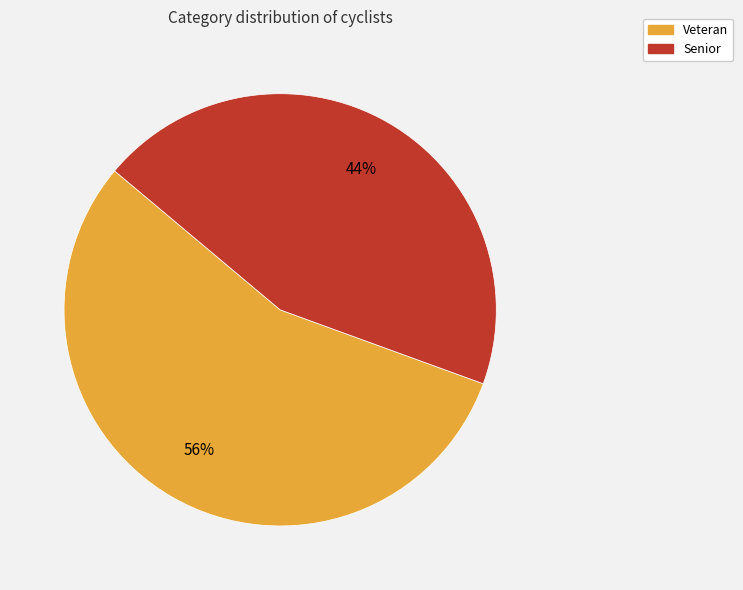

What percentage is the Veteran slice, to the nearest percent?

56%